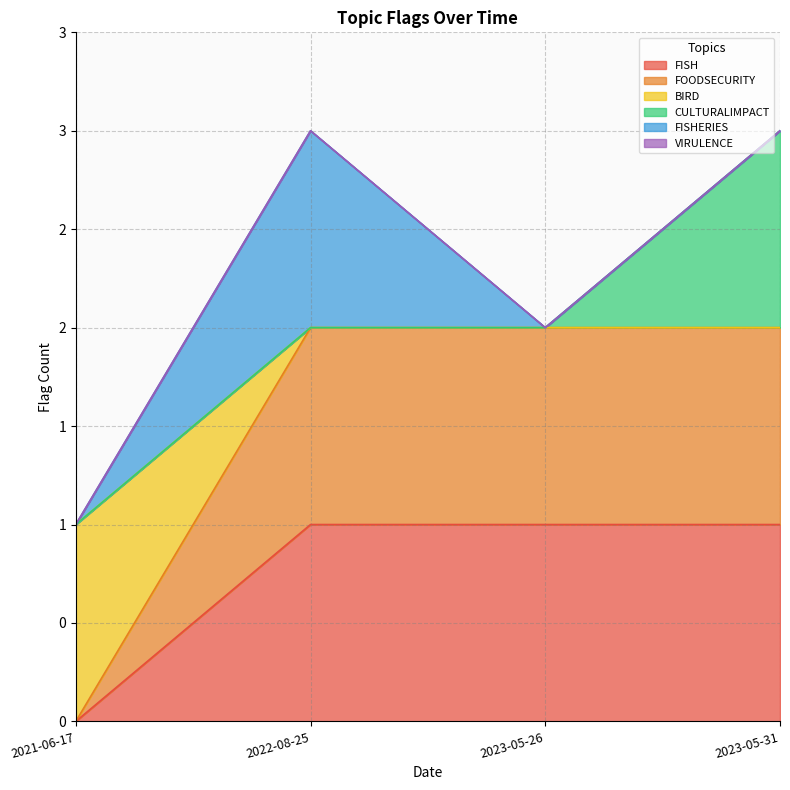

Which category has the lowest value in the BIRD series?

2021-06-17